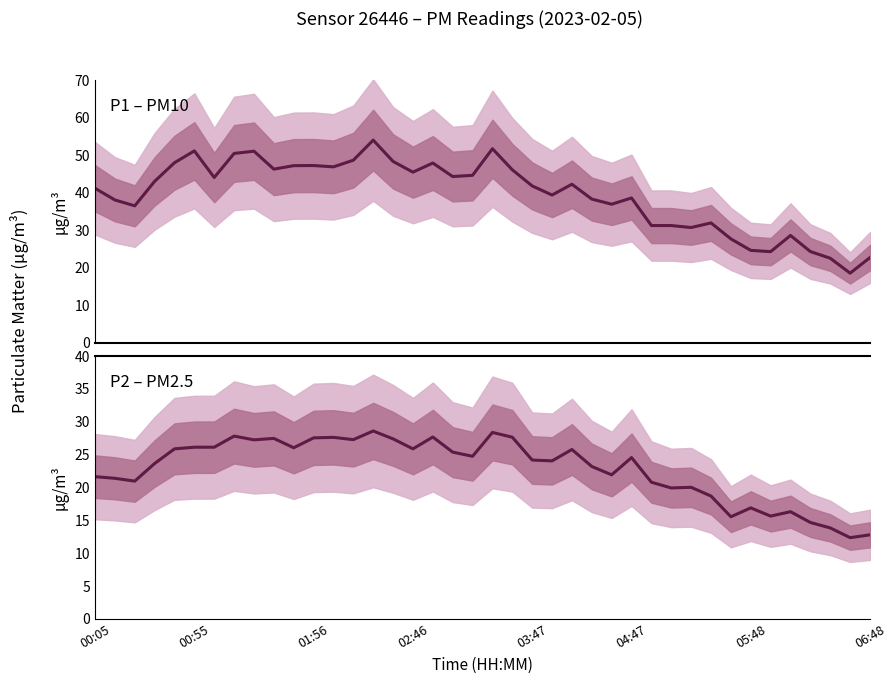

The value of P1 (PM10) at 17 is 32.1. True or false?

False